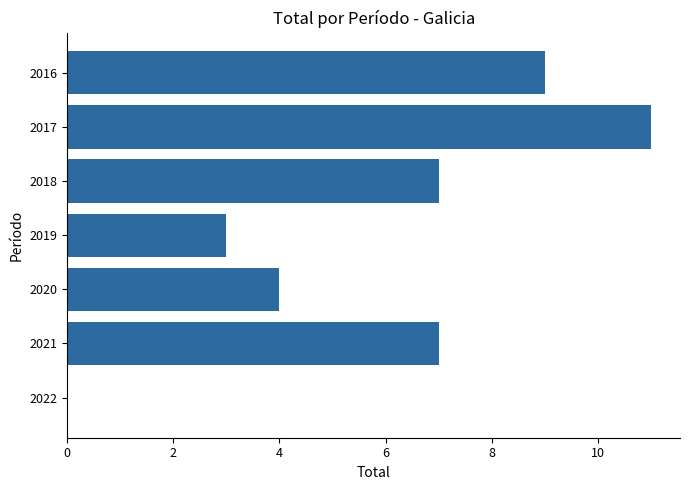

The value at 2017 is 11. True or false?

True